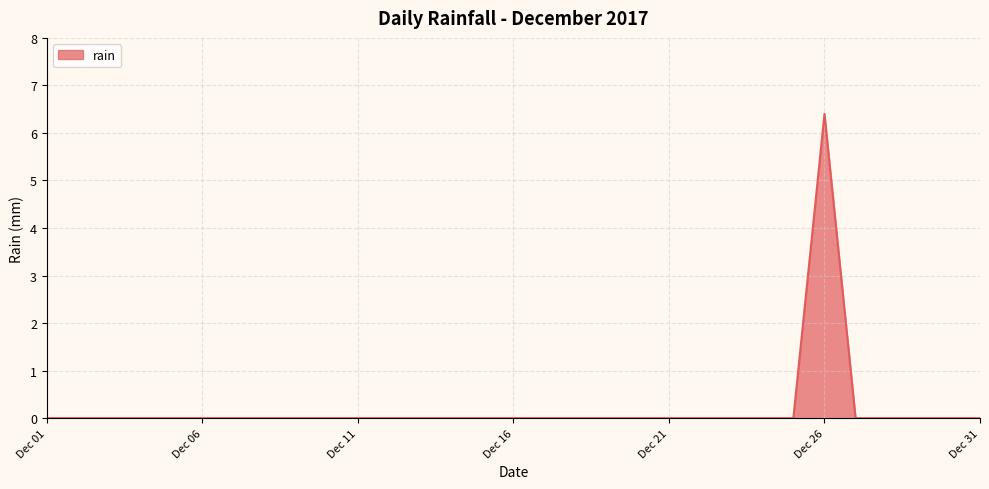

What is the greatest value displayed?

6.4